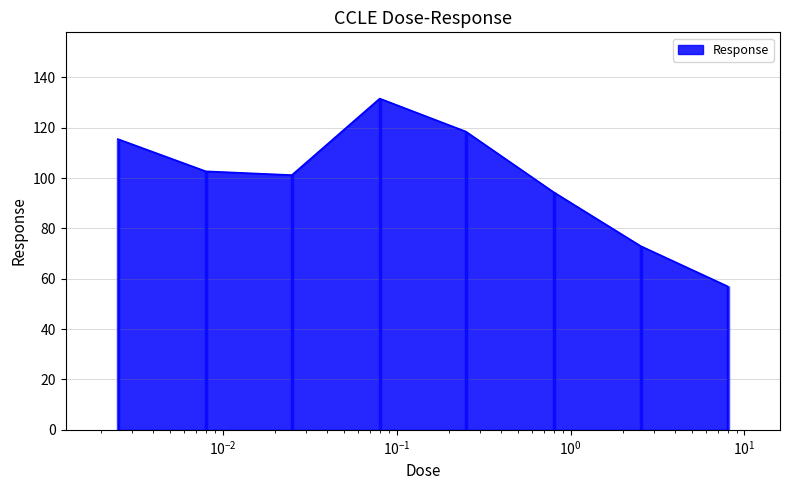

Approximately how many times larger is the value at 0.025 compared to 0.008?

1.0